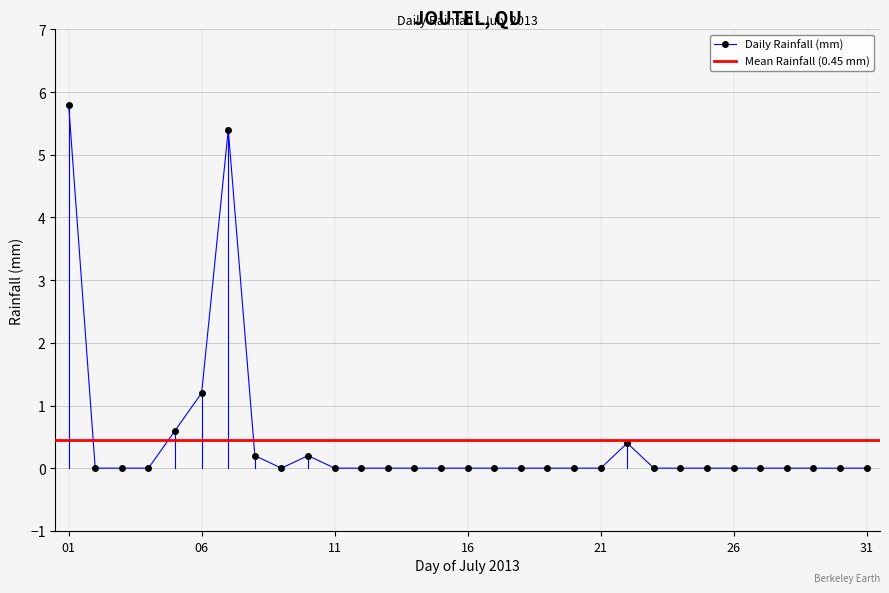

How many positive values are there?

7